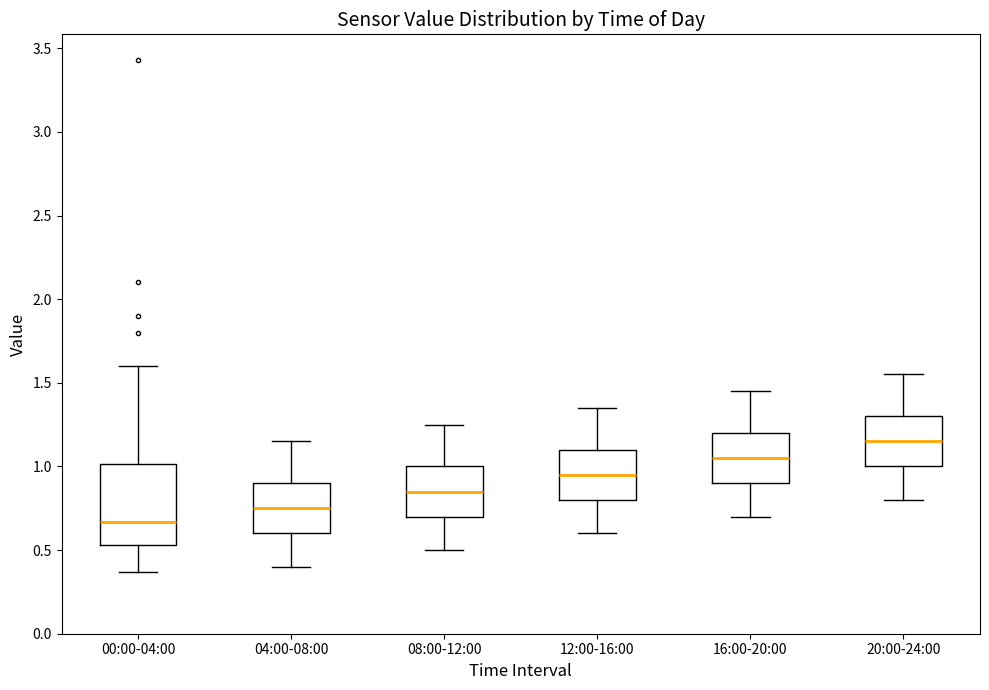

Reading left to right, transcribe this box plot: for each box, give where its median line is, the range the box spans, and where its two whiskers end, as read against the y-axis. The values are not printed on the chart, so give them approximately, as read against the axis.

00:00-04:00: median 0.65, box 0.55 to 1.00, whiskers 0.35 to 1.60
04:00-08:00: median 0.75, box 0.60 to 0.90, whiskers 0.40 to 1.15
08:00-12:00: median 0.85, box 0.70 to 1.00, whiskers 0.50 to 1.25
12:00-16:00: median 0.95, box 0.80 to 1.10, whiskers 0.60 to 1.35
16:00-20:00: median 1.05, box 0.90 to 1.20, whiskers 0.70 to 1.45
20:00-24:00: median 1.15, box 1.00 to 1.30, whiskers 0.80 to 1.55